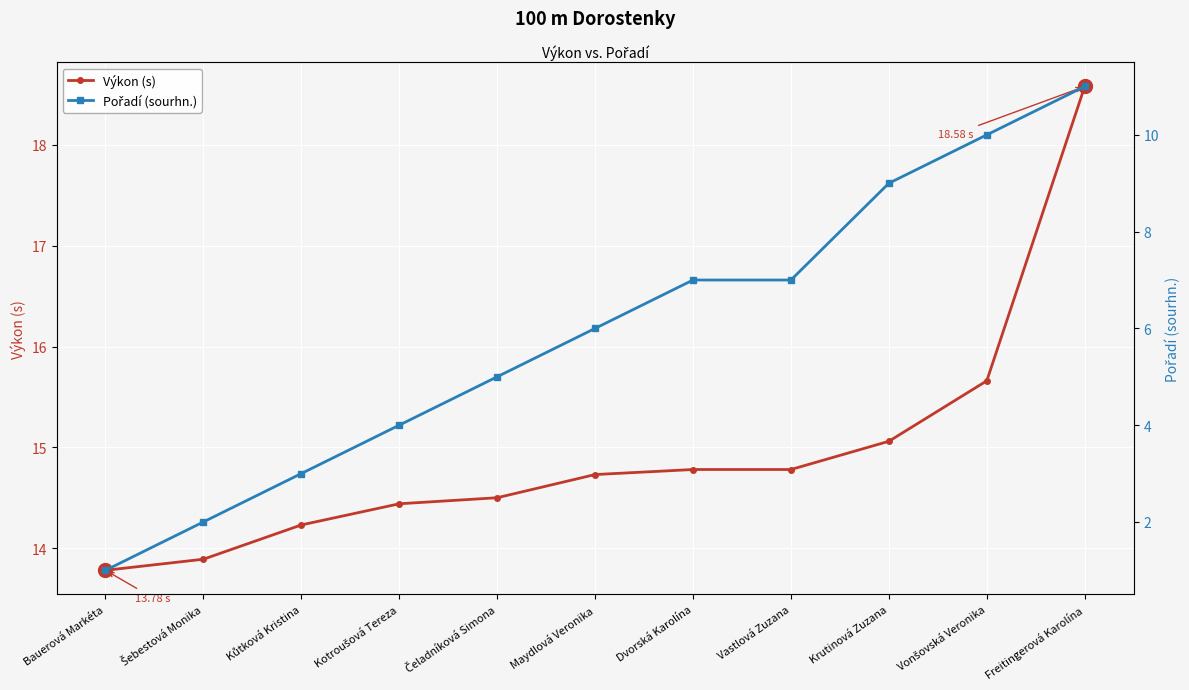

The value of Výkon (s) at Šebestová Monika is 6.9. True or false?

False